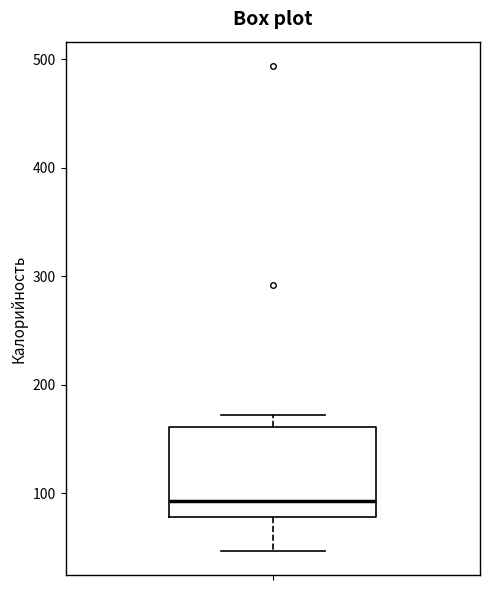

Transcribe this box plot: give where the median line is, the range the box spans, and where the two whiskers end, as read against the y-axis. The values are not printed on the chart, so give them approximately, as read against the axis.

median 90, box 80 to 160, whiskers 50 to 170